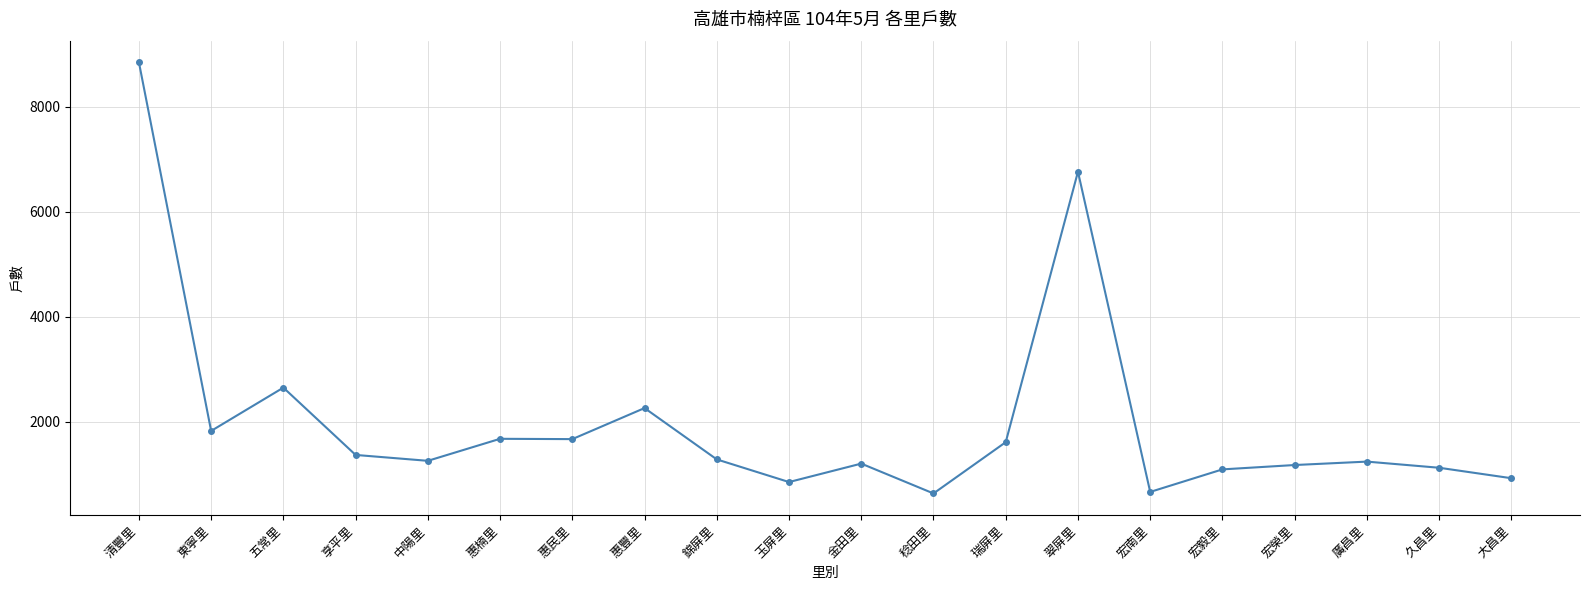

What is the minimum value shown in the chart?

638